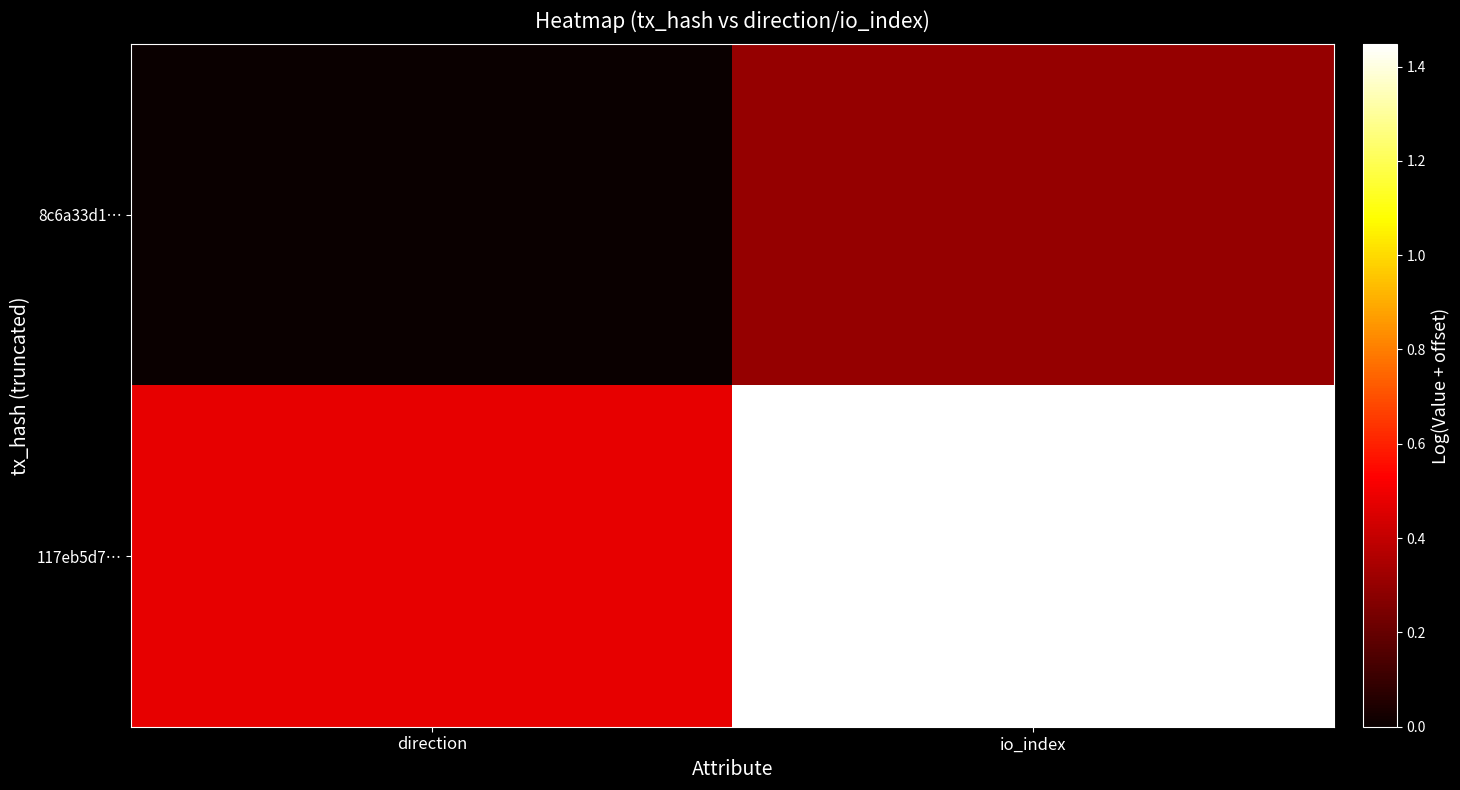

What is the difference between the highest and lowest values at io_index?

1.1